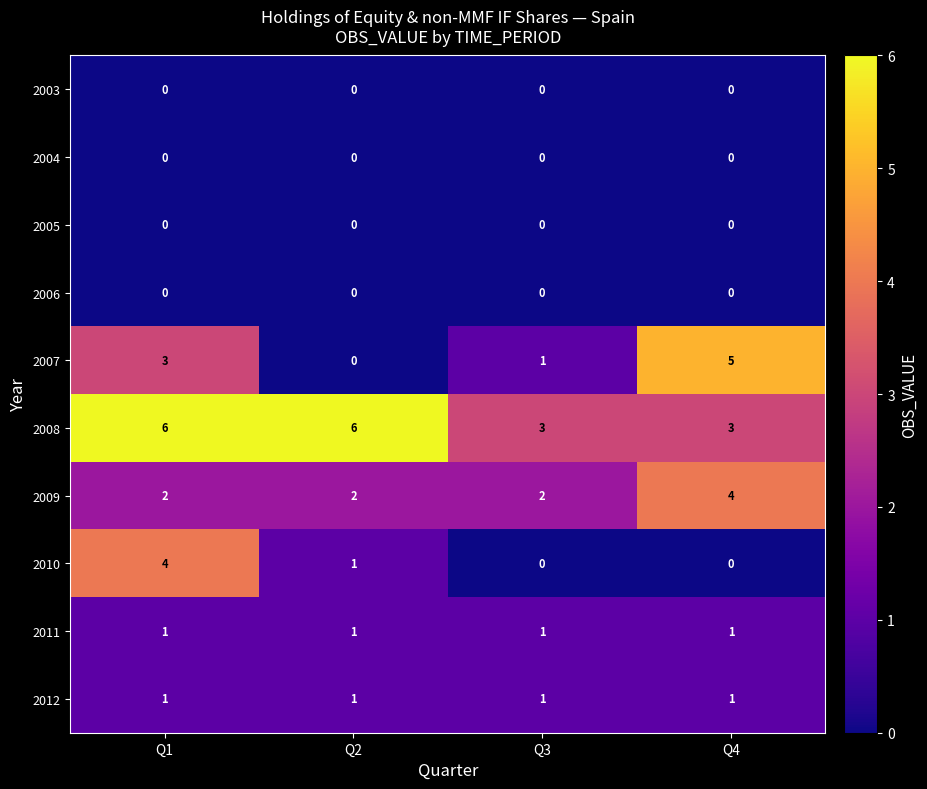

Count the 2010 values in the range 0 to 4.

4